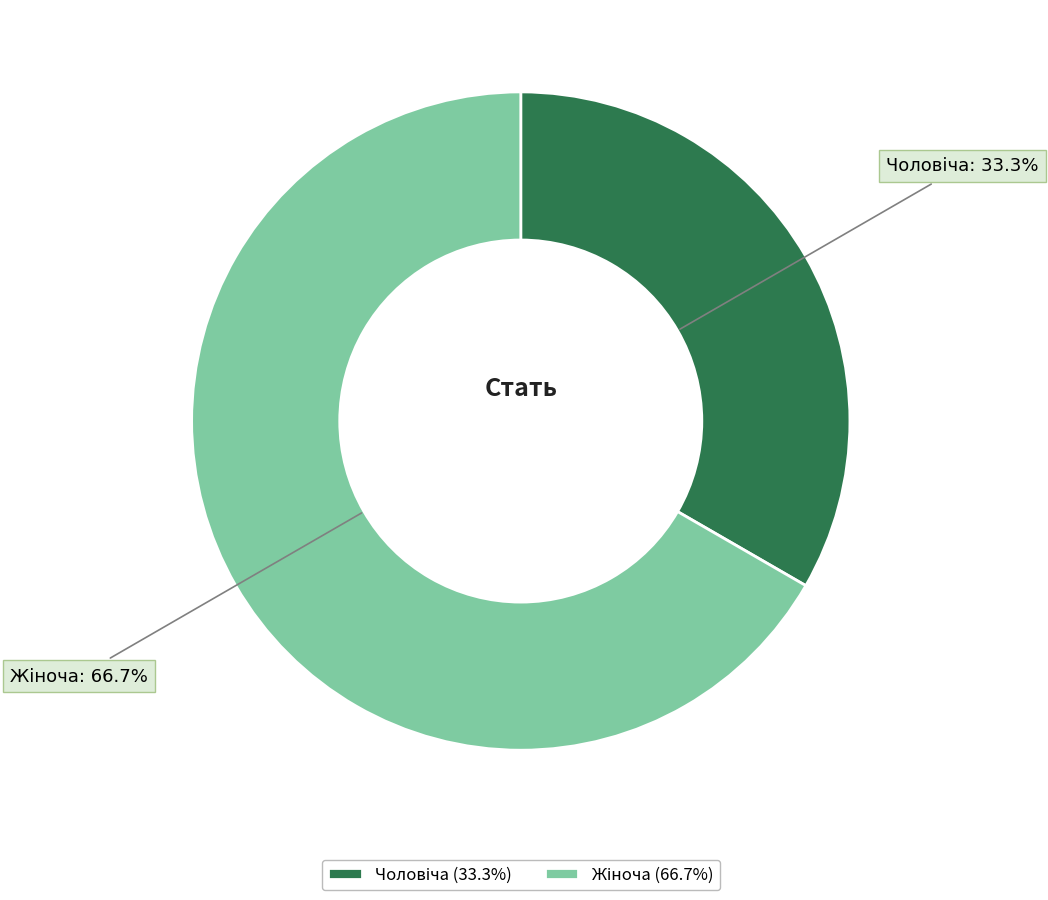

Does any single category account for the majority?

Yes